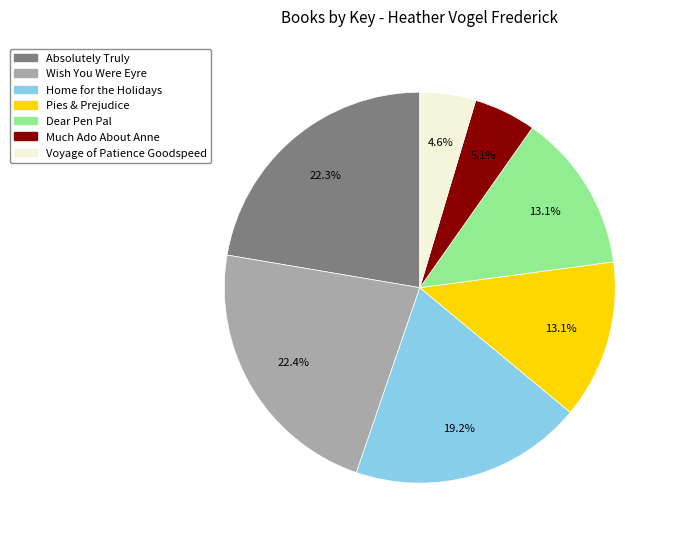

What percentage is the Absolutely Truly slice, to the nearest percent?

22%